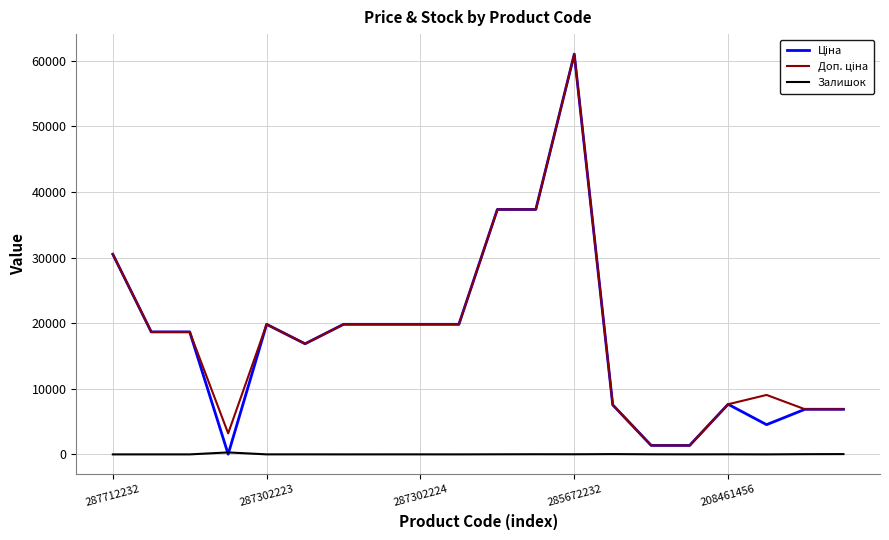

What is the maximum value shown in the chart?

61024.7